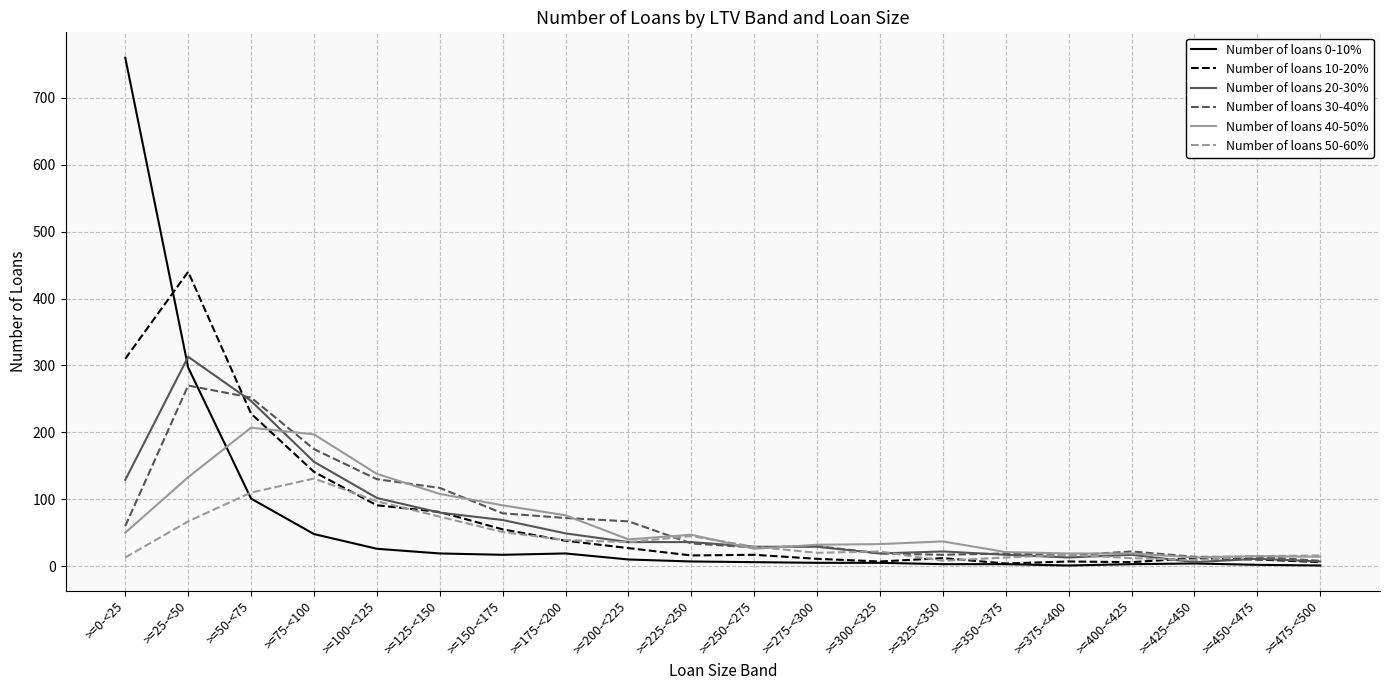

Rank the series by their maximum value, from lowest to highest.

Number of loans 50-60%, Number of loans 40-50%, Number of loans 30-40%, Number of loans 20-30%, Number of loans 10-20%, Number of loans 0-10%